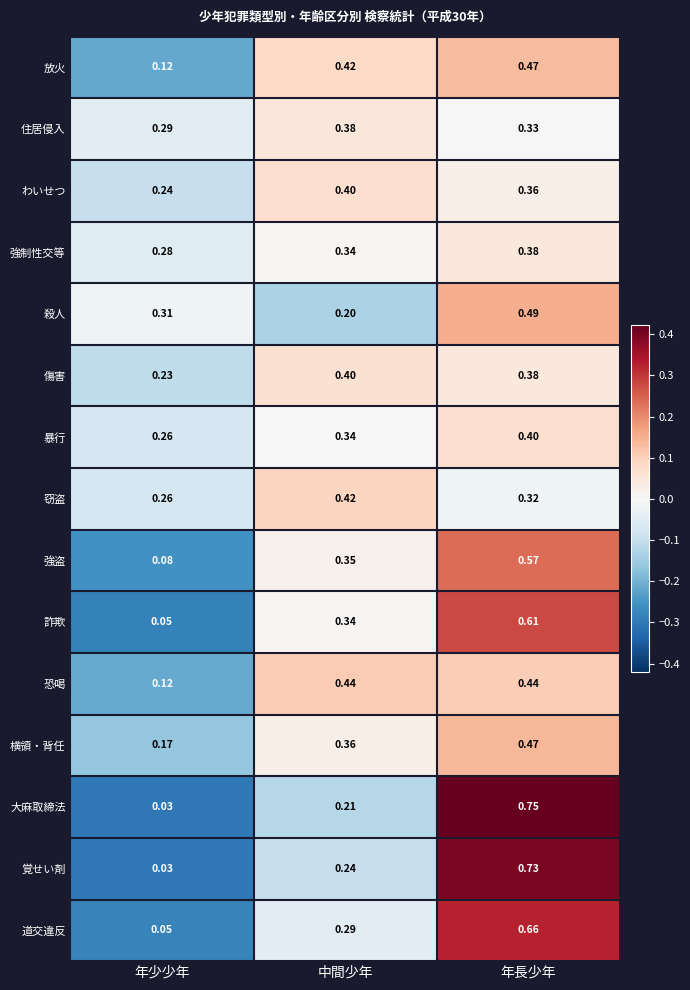

Which category has the lowest value in the 強制性交等 series?

年少少年